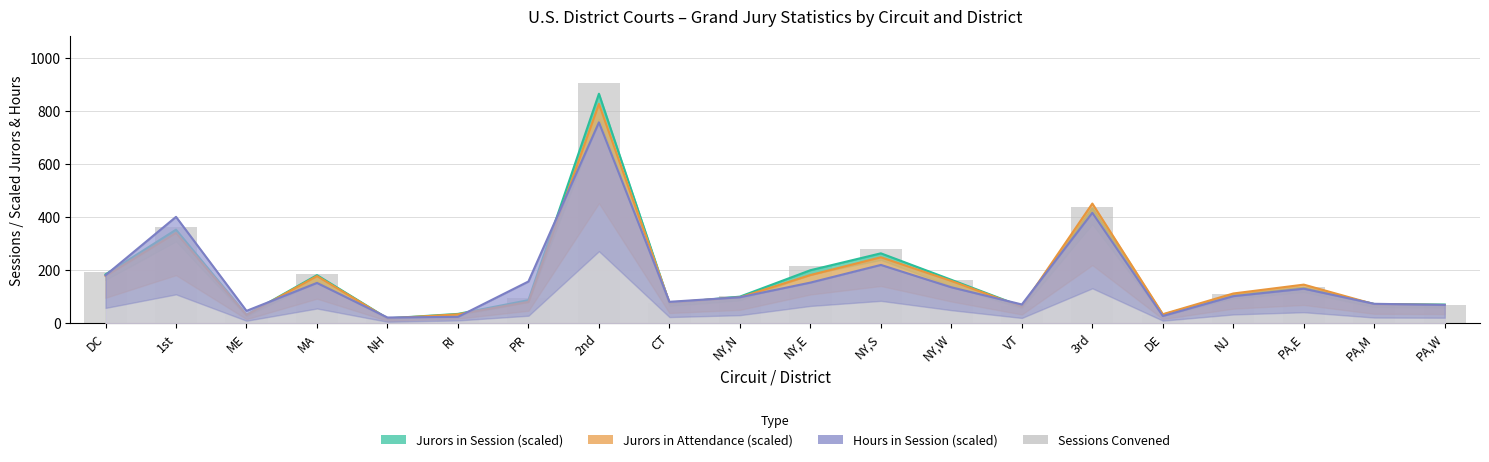

What is the difference between the Total Sessions Convened values at NJ and NH?

92.0